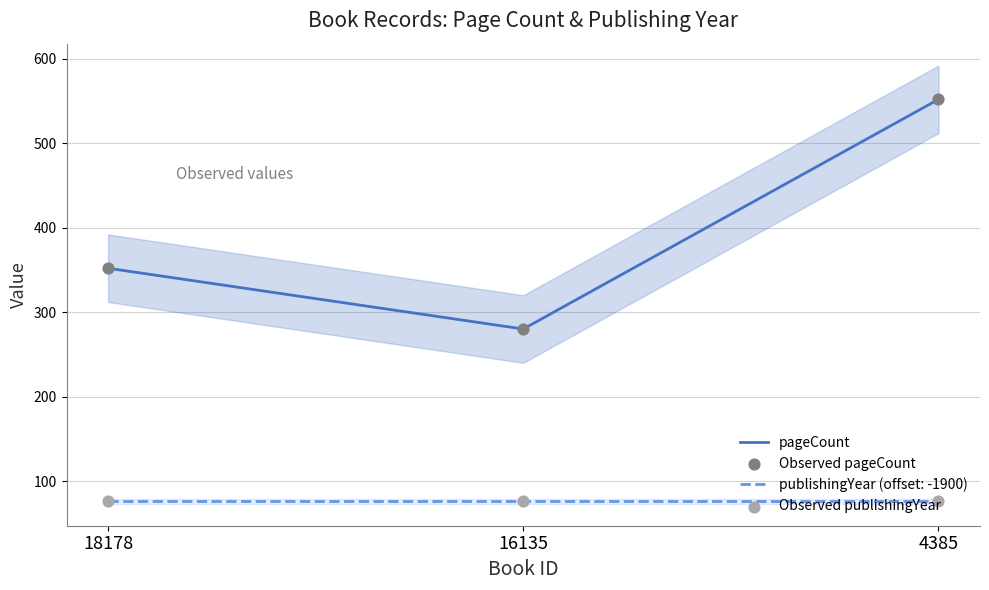

Which series has the largest total across all categories?

pageCount